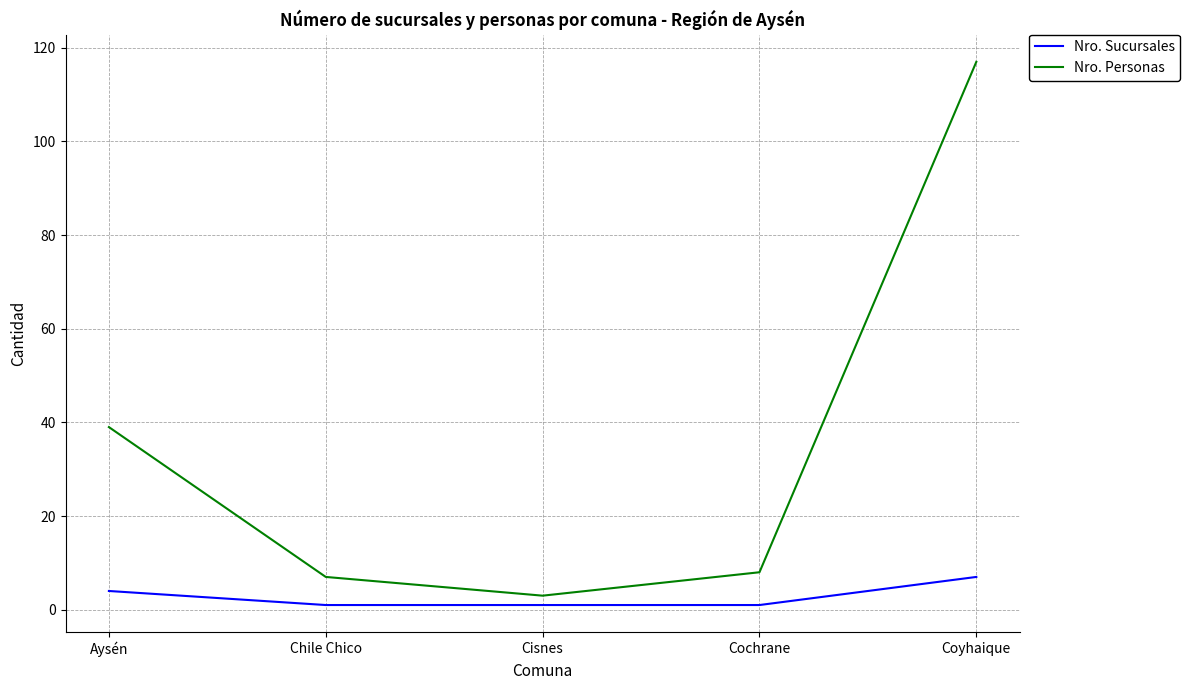

Where is Nro. Personas nearest to the value 60?

Aysén